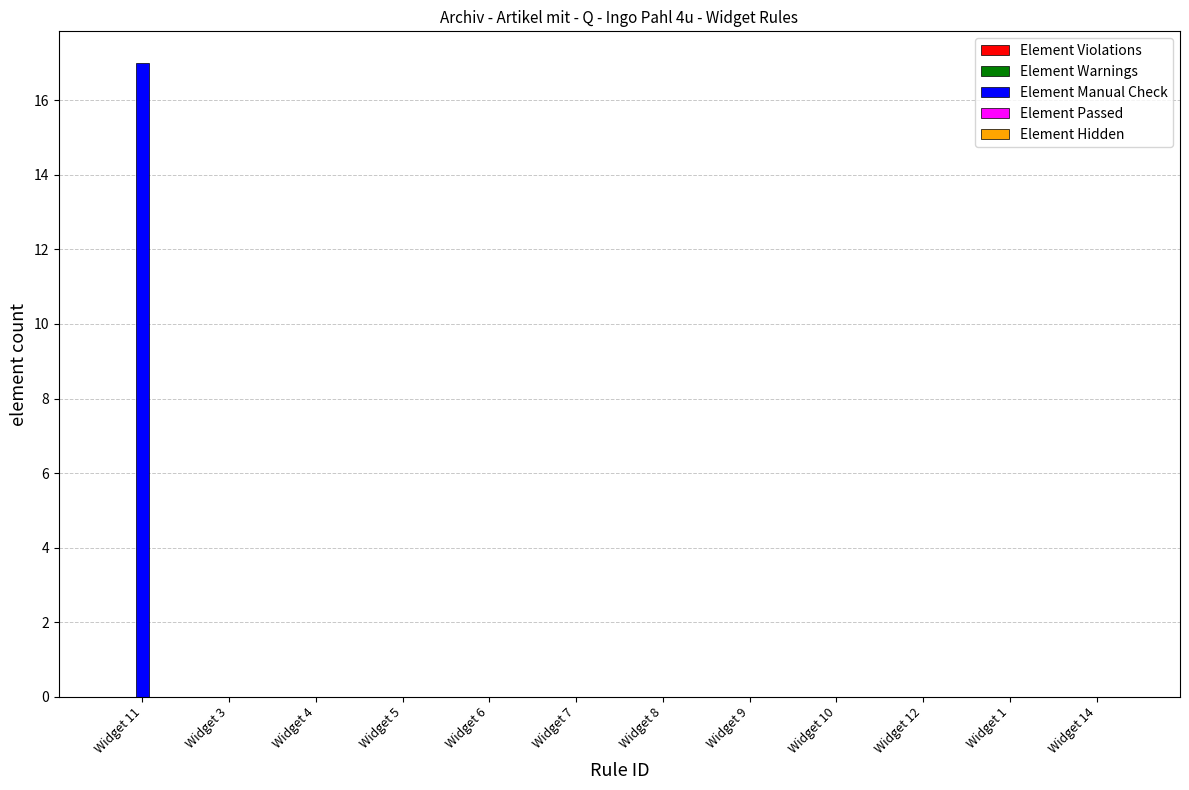

How many series are shown in this chart?

1